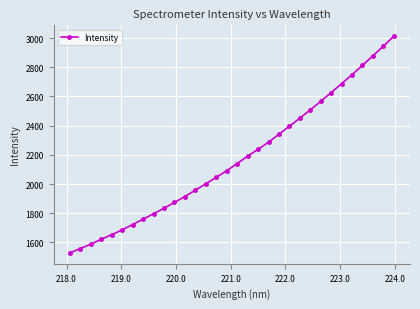

Reading right to left, list all the values displayed in this chart.

3013.0	2944.1	2878.9	2813.0	2749.0	2687.7	2626.5	2566.5	2508.0	2451.3	2395.3	2341.4	2286.4	2237.8	2190.5	2140.5	2091.2	2045.8	2001.5	1957.9	1914.3	1873.4	1834.0	1796.3	1759.0	1722.2	1685.8	1652.8	1621.5	1587.6	1558.0	1527.7